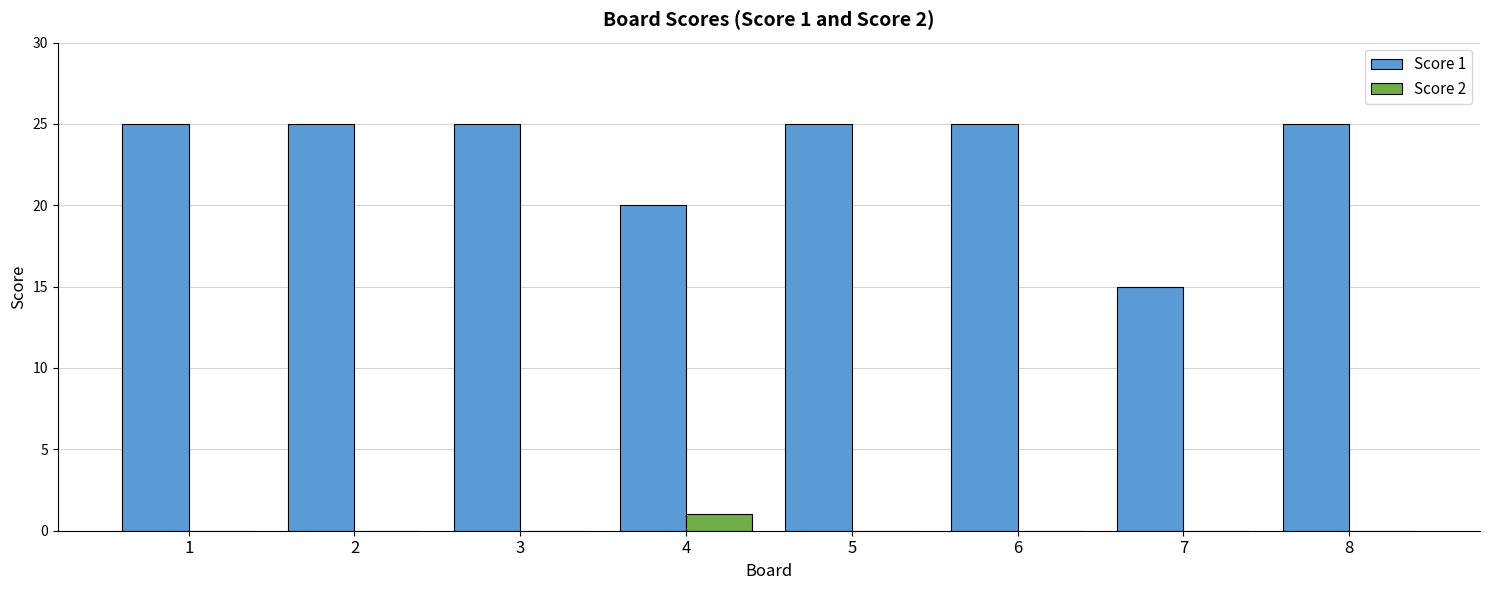

At which label does Score 2 reach its peak?

4